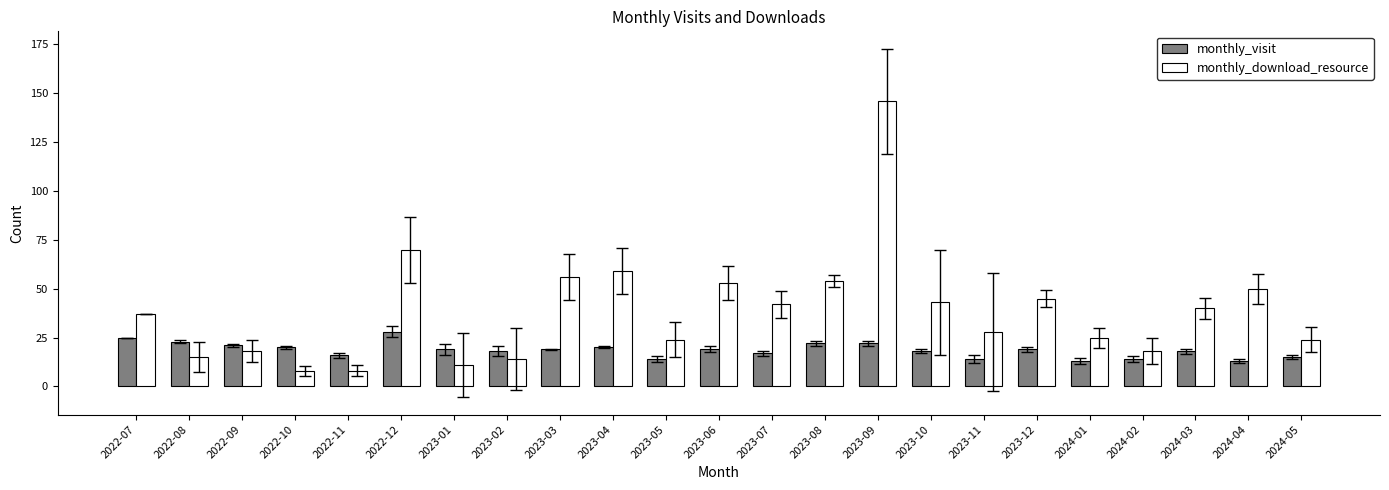

How many distinct data groups are displayed?

2